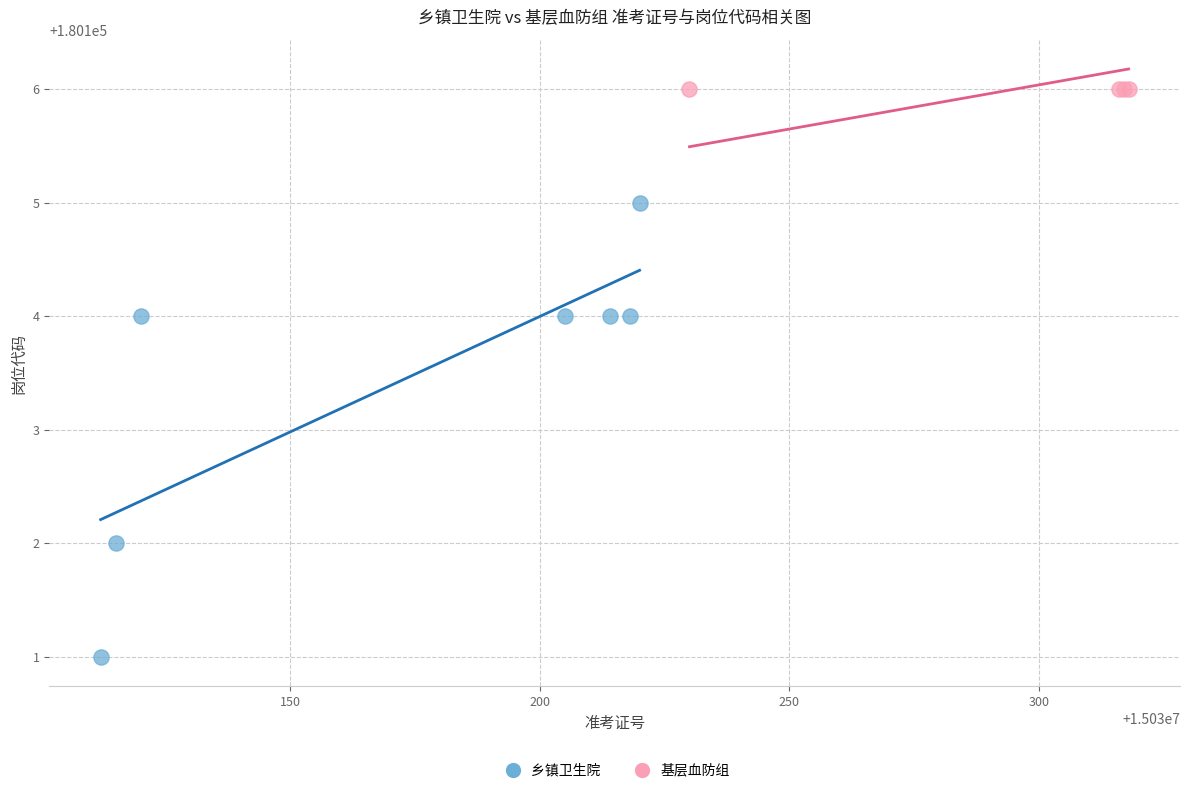

Which series contains the lowest Y value?

乡镇卫生院